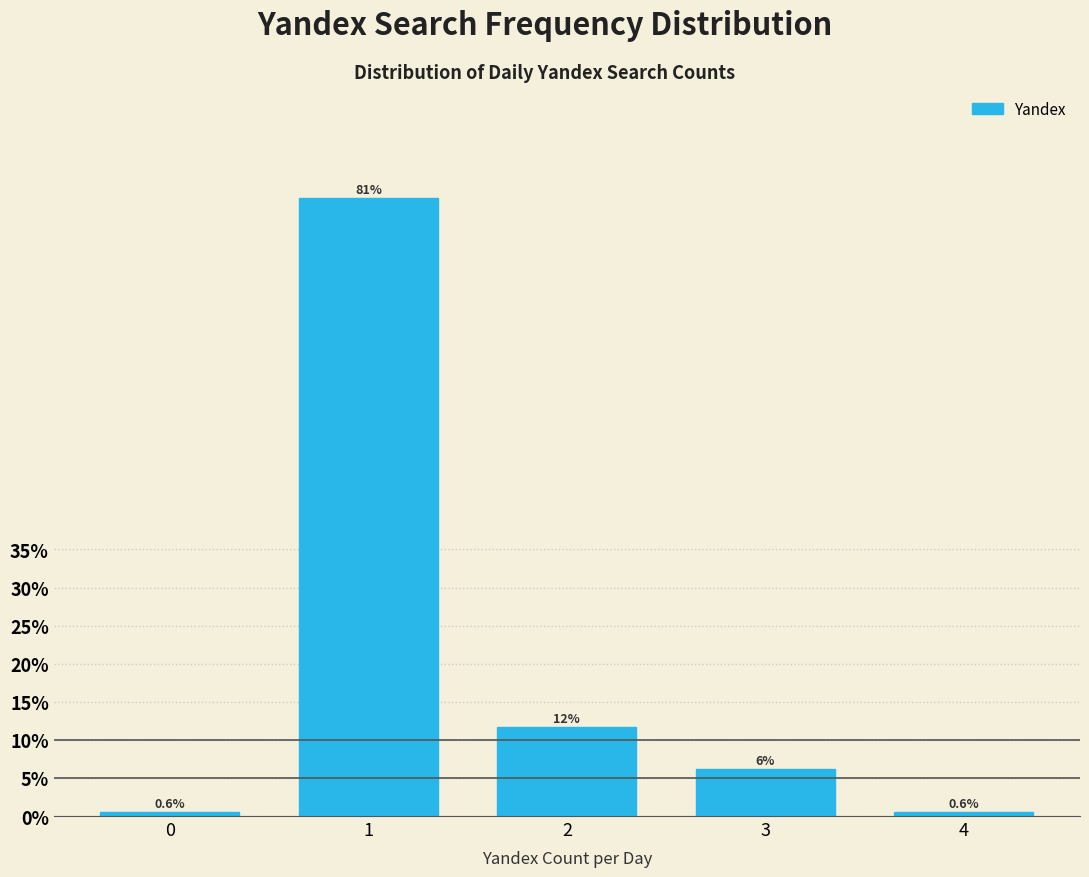

Reading left to right, what are all the values shown in this chart?

0=0.6	1=81.1	2=11.7	3=6.1	4=0.6